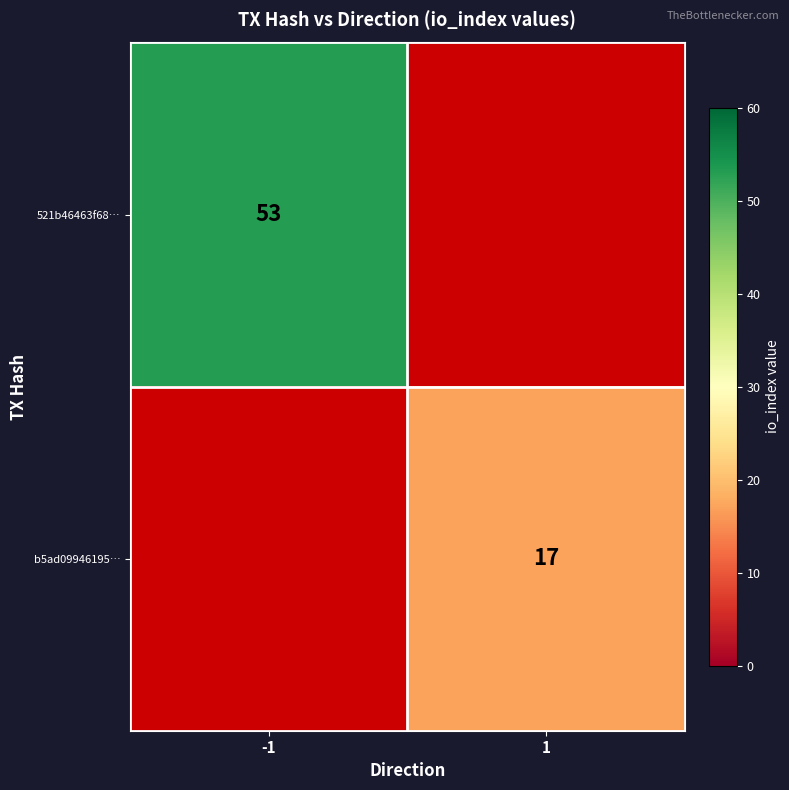

Rank the categories by b5ad09946195… value from highest to lowest.

-1, 1